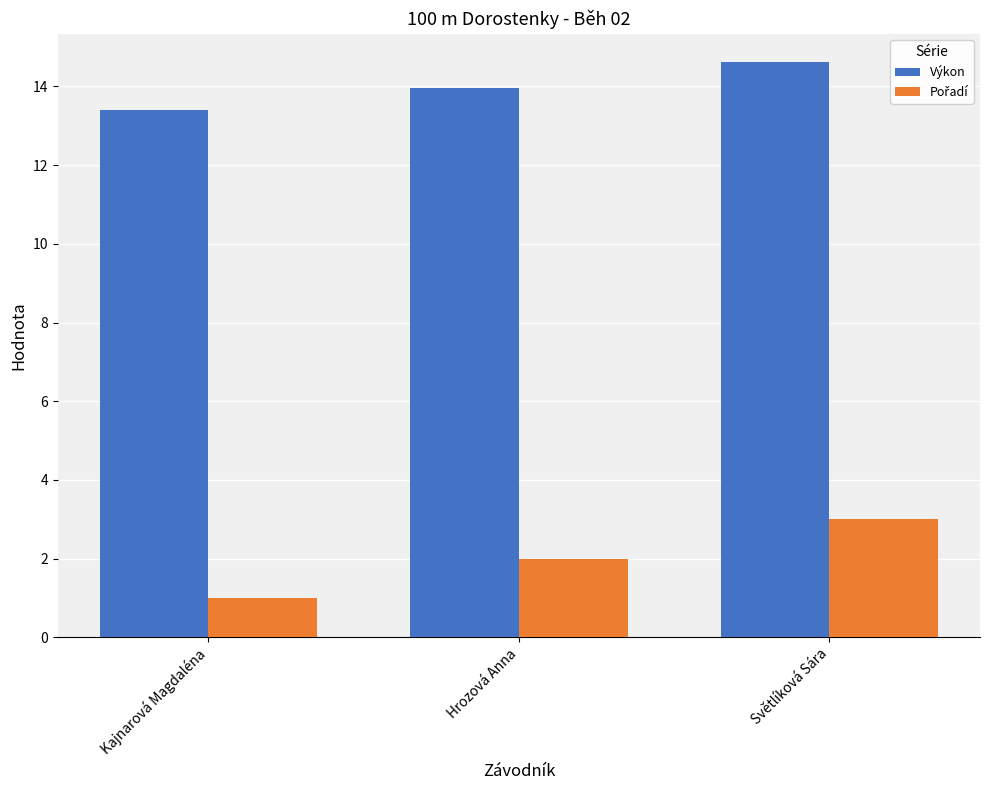

At which category does the chart reach its minimum across all series?

Kajnarová Magdaléna